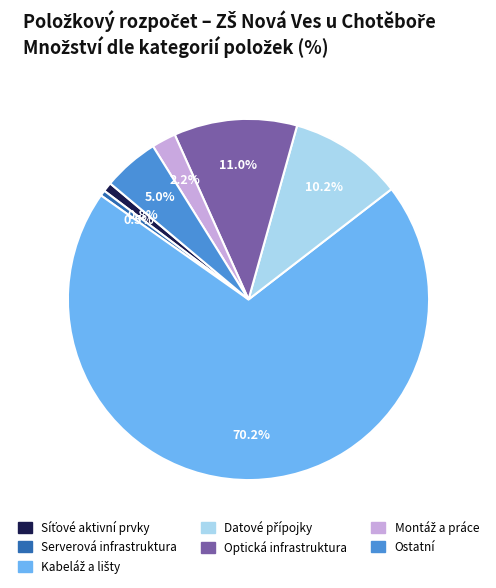

Is there a majority slice in this chart?

Yes